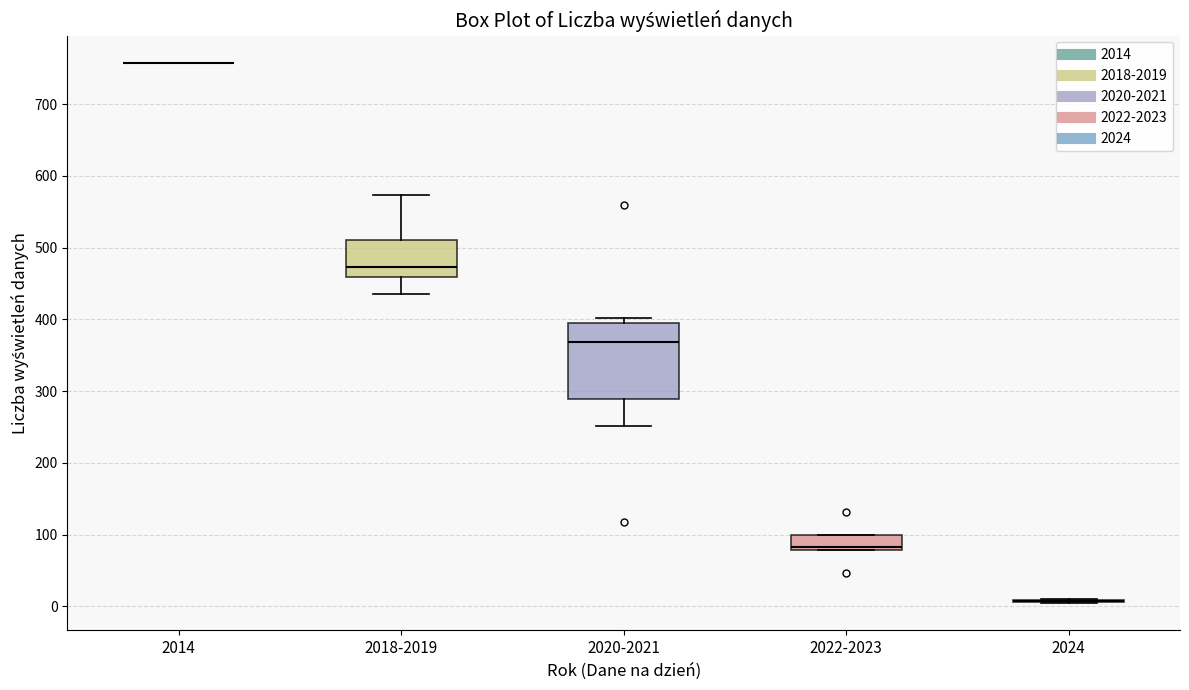

Reading left to right, read every box against the y-axis: the position of its median line, the range the box covers, and the ends of its whiskers. The values are not printed on the chart, so give them approximately, as read against the axis.

2014: box collapsed to a line at 760, whiskers 760 to 760
2018-2019: median 470, box 460 to 510, whiskers 440 to 570
2020-2021: median 370, box 290 to 400, whiskers 250 to 400 (just above the box's upper edge)
2022-2023: median 80 (just above the box's lower edge), box 80 to 100, whiskers 80 to 100
2024: box collapsed to a line at 10, whiskers 0 to 10